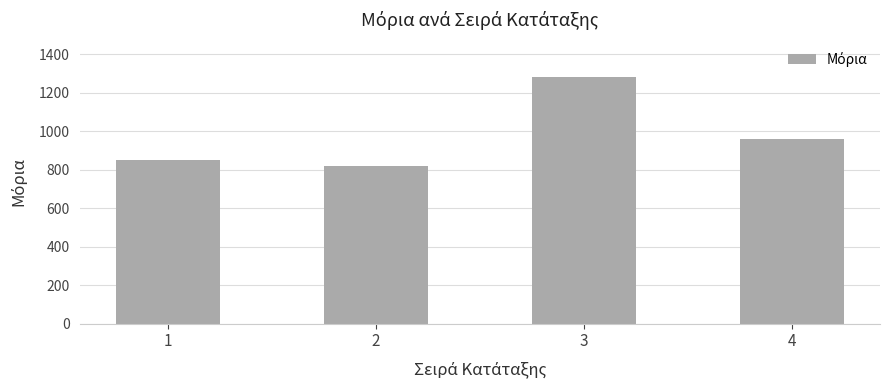

Rank the categories by value from lowest to highest.

2, 1, 4, 3